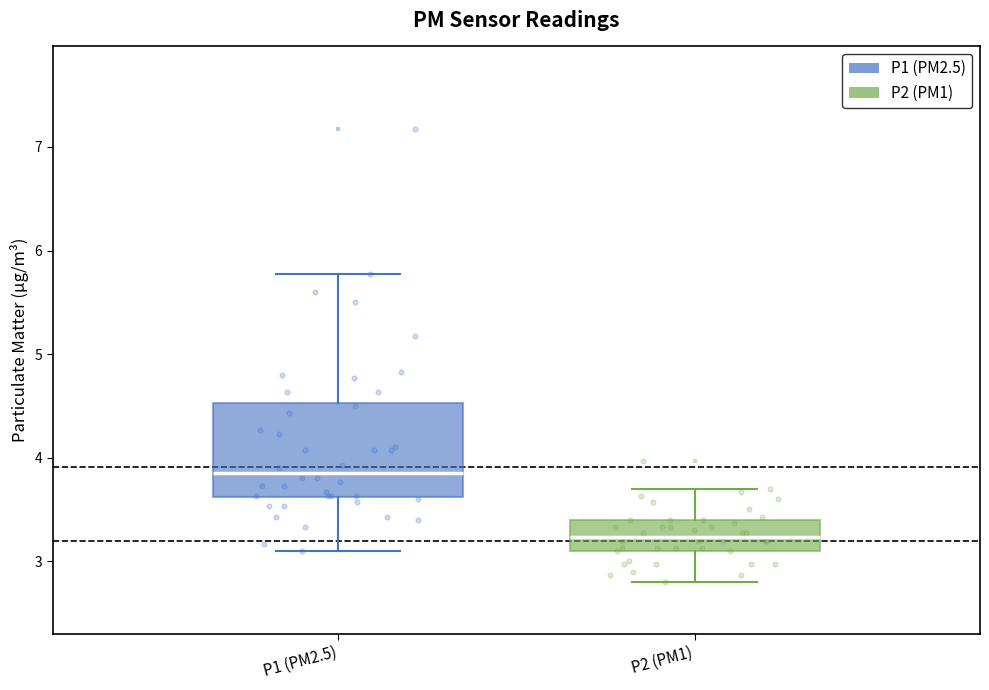

Where is the lower edge of the box for P1 (PM2.5) on the y-axis? The values are not printed on the chart, so give them approximately, as read against the axis.

3.6